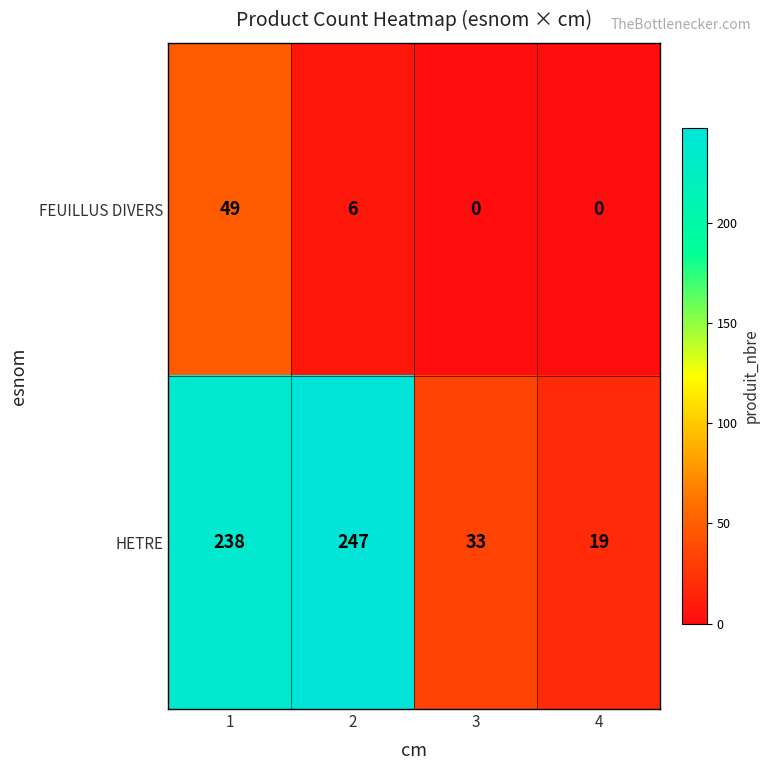

What value does the HETRE series have at 3?

33